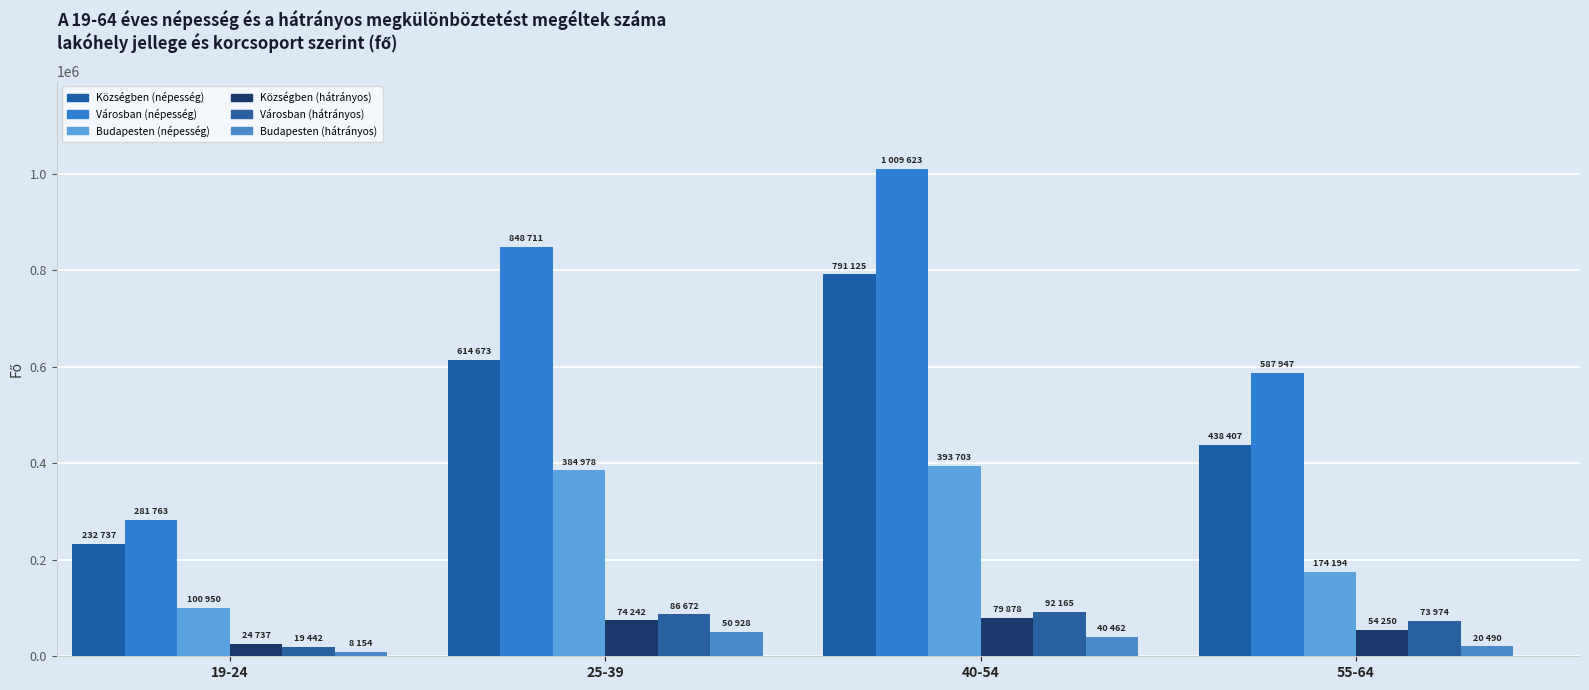

Where is Községben (hátrányos) nearest to the value 52307?

55-64